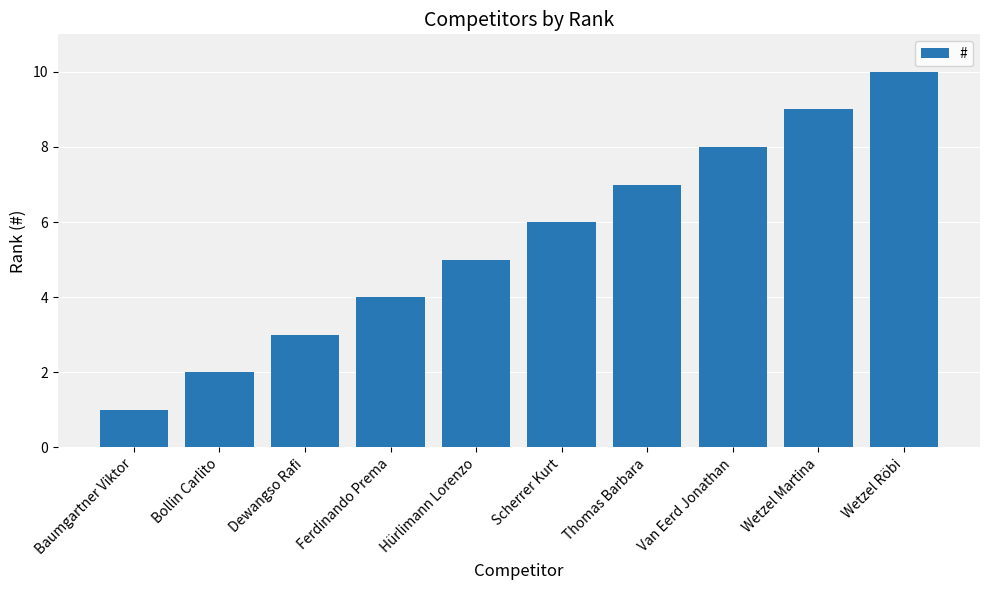

The value at Dewangso Rafi is 3. True or false?

True